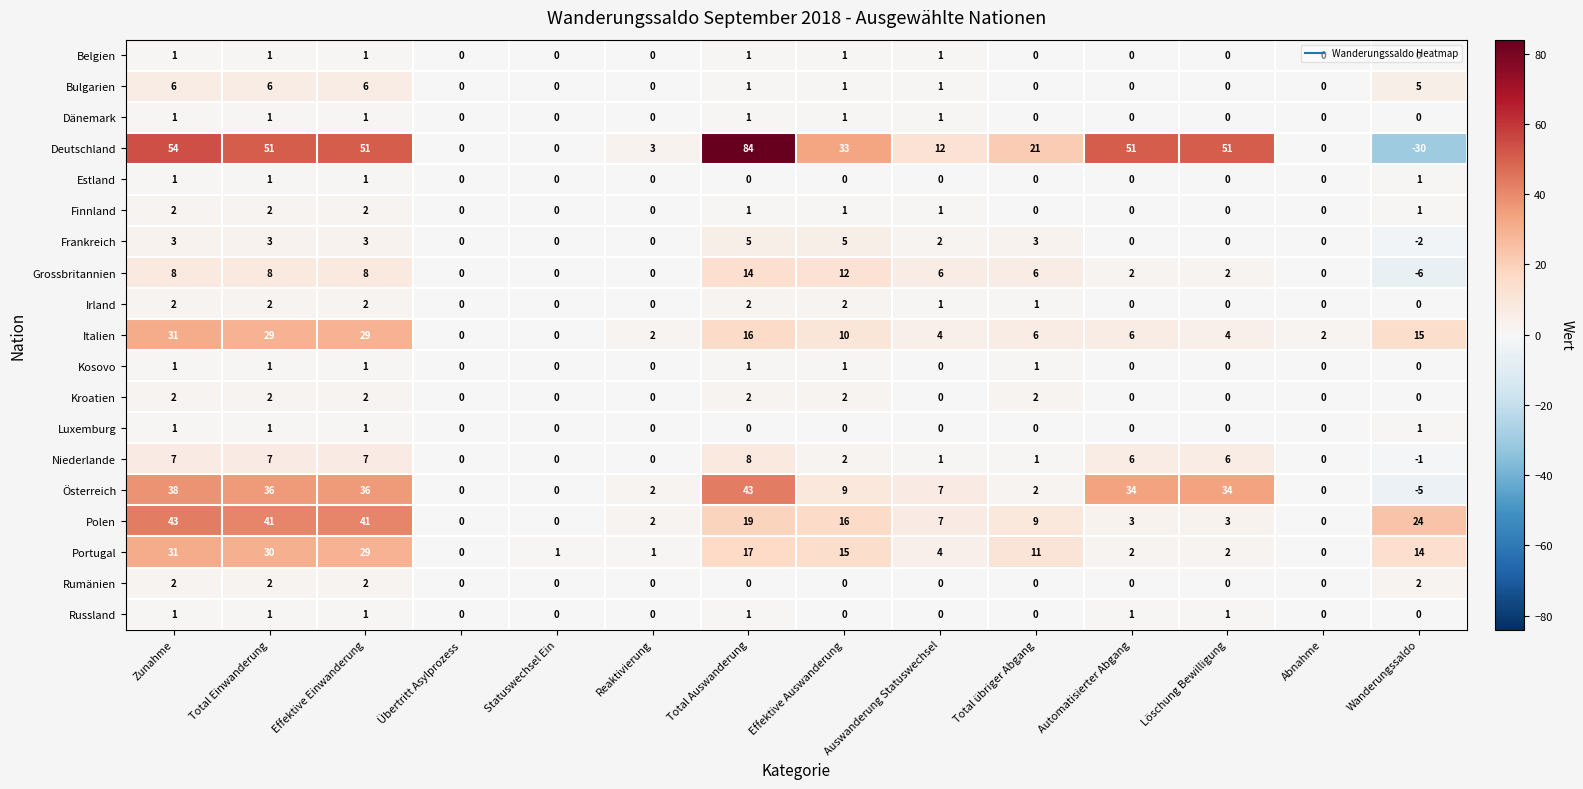

At which category is the sum across all series the highest?

Zunahme